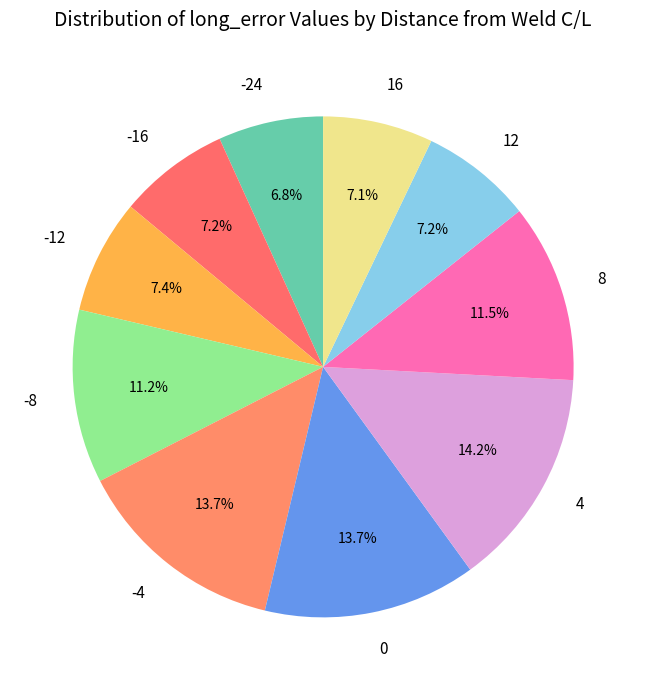

Is there any slice that represents more than half of the pie?

No